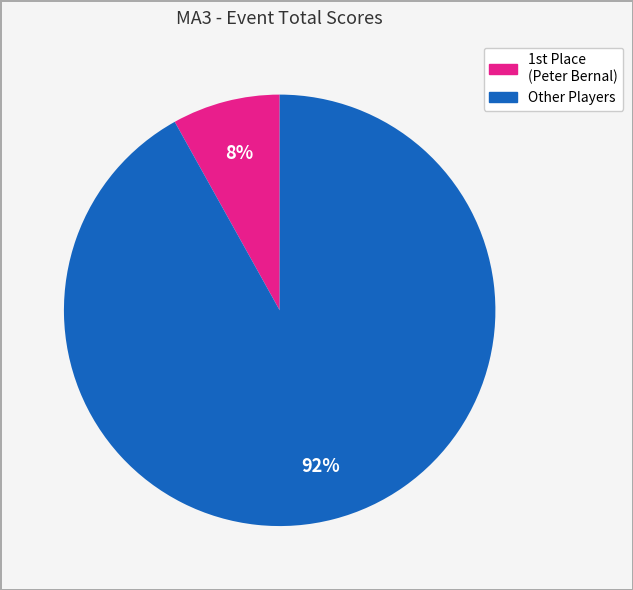

To the nearest percent, what is the difference between the largest and smallest slice percentages?

84%